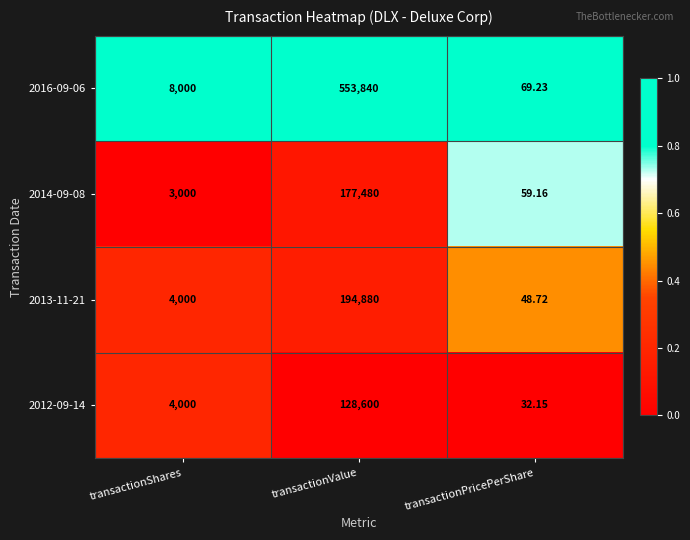

Which series has the largest total across all categories?

2016-09-06